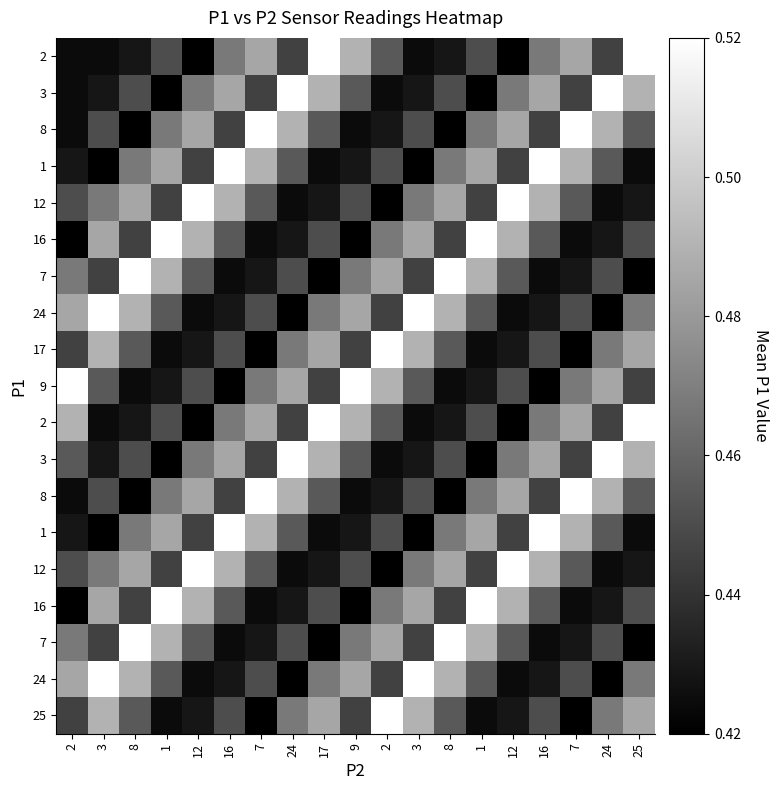

How many series are shown in this chart?

19